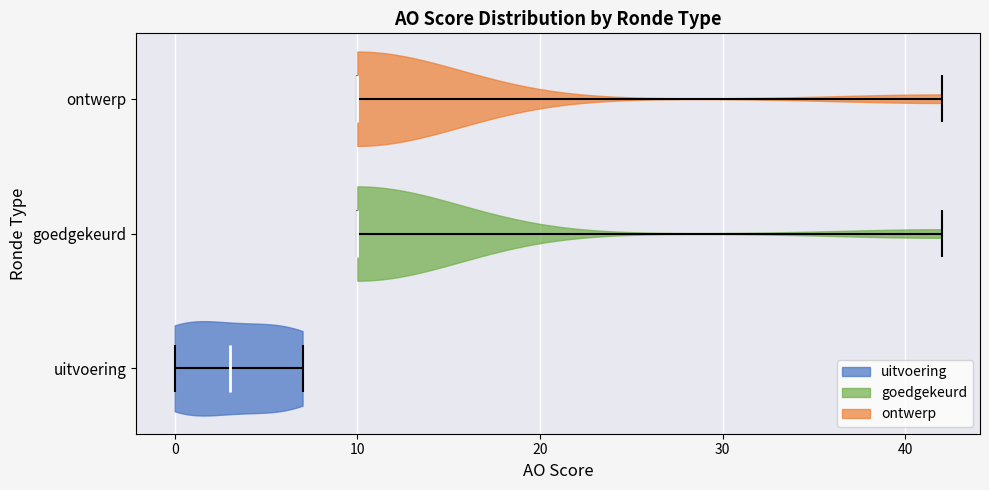

Reading bottom to top, read every violin against the x-axis: where its median line is, and the lowest and highest points it reaches. The values are not printed on the chart, so give them approximately, as read against the axis.

uitvoering: median line 3, lowest point 0, highest point 7
goedgekeurd: median line 10, lowest point 10, highest point 42
ontwerp: median line 10, lowest point 10, highest point 42